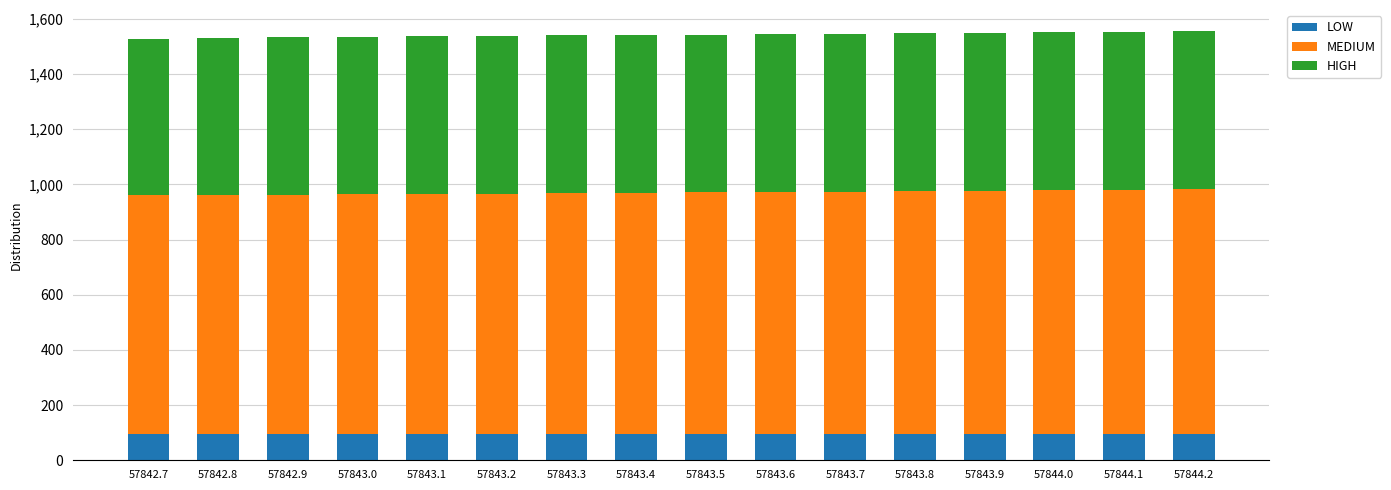

What is the average value of the LOW series?

94.5